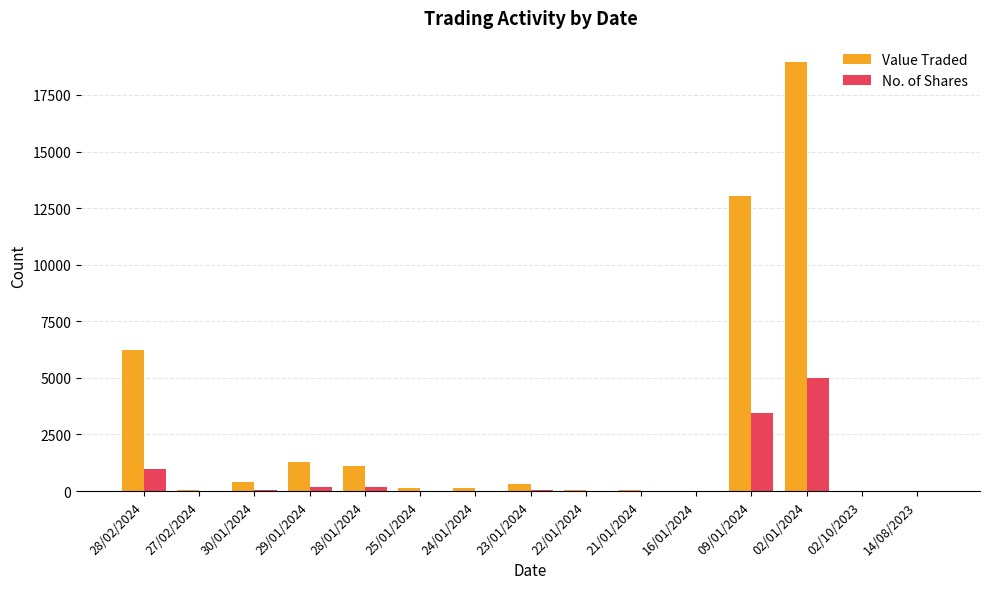

Is the value of No. of Shares at 28/02/2024 greater than the value of Value Traded at 09/01/2024?

No